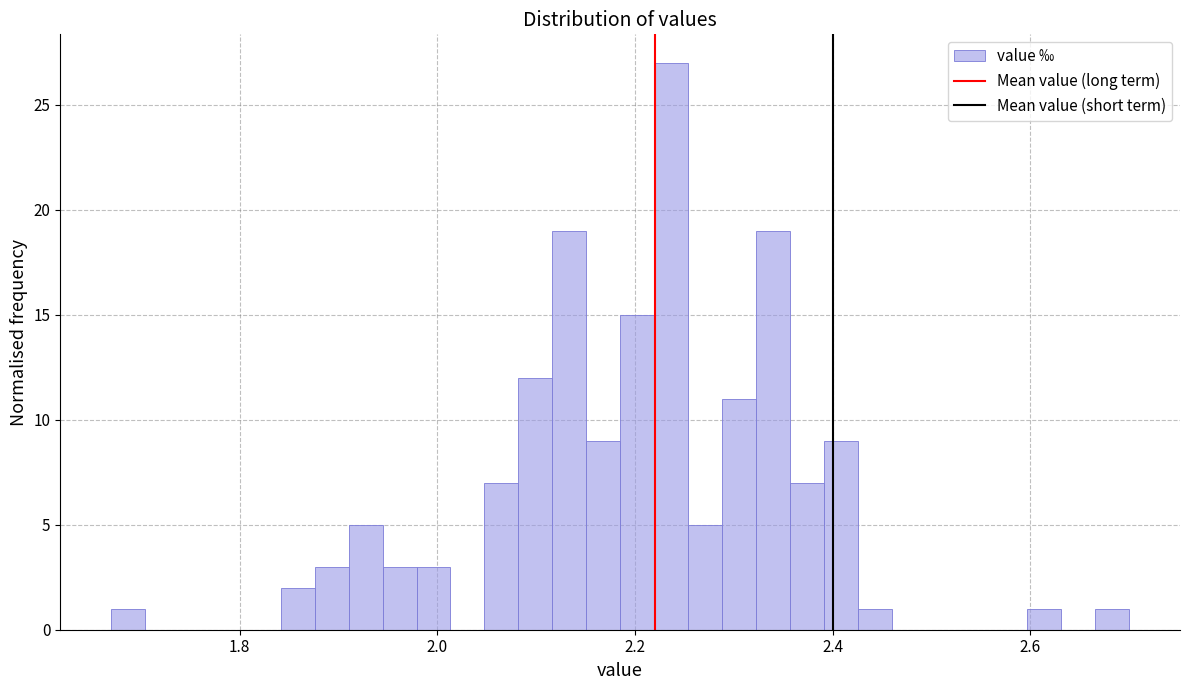

Read against the x-axis, roughly where is the centre of the tallest bar?

2.24